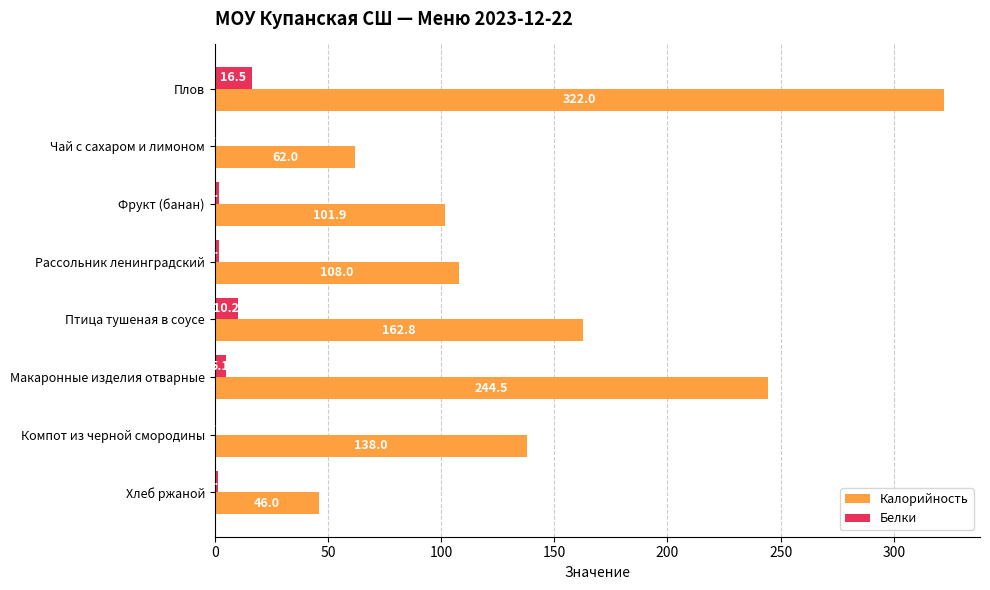

What is the approximate value of Калорийность at Плов?

322.0